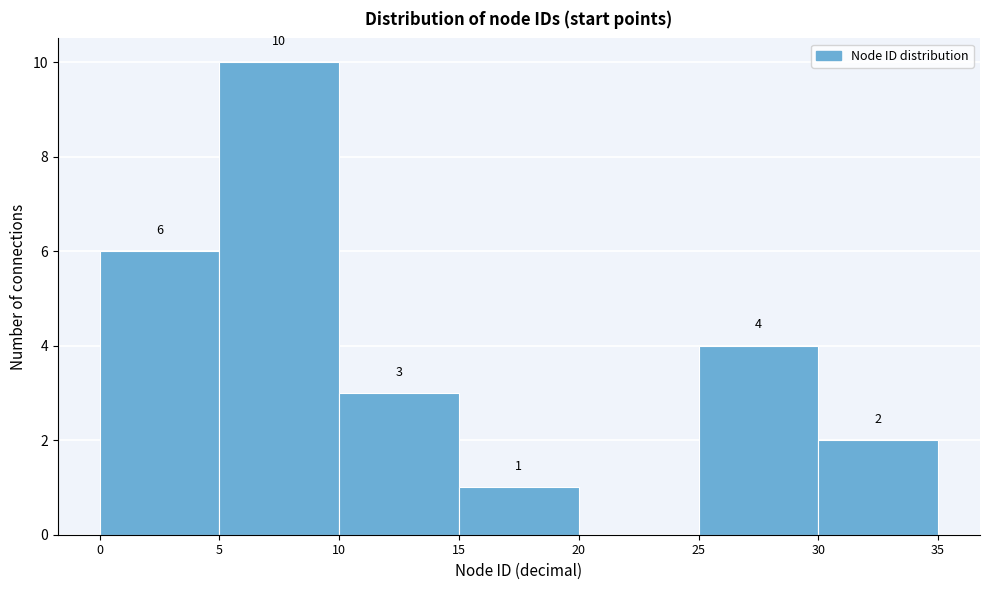

Which range on the x-axis has the tallest bar?

5 to 10